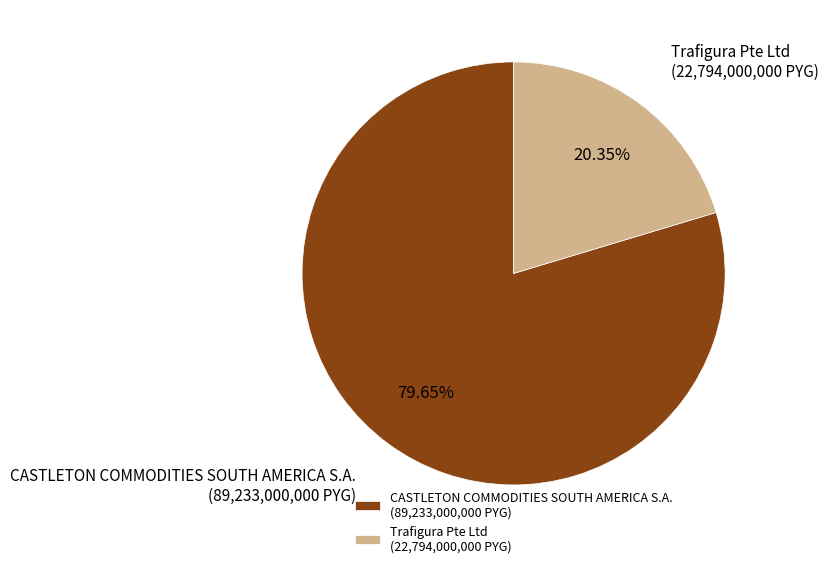

How much of the chart is everything except CASTLETON COMMODITIES SOUTH AMERICA S.A.?

20.3%